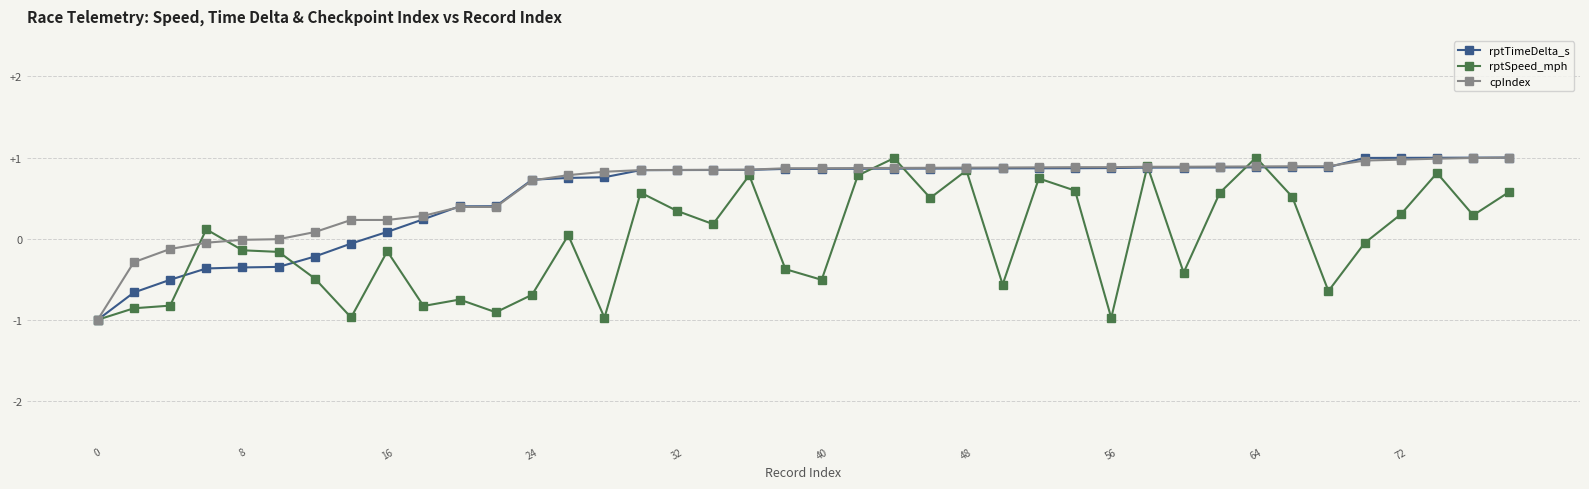

True or false: rptSpeed_mph has more than 1 interior local peaks.

True